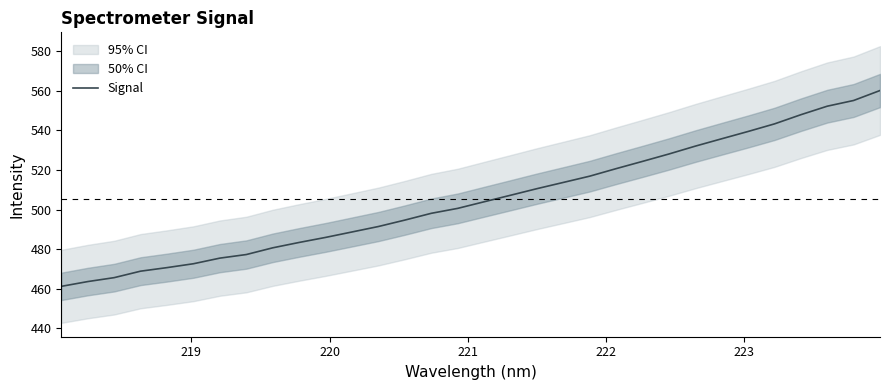

What is the maximum value for Signal?

560.1